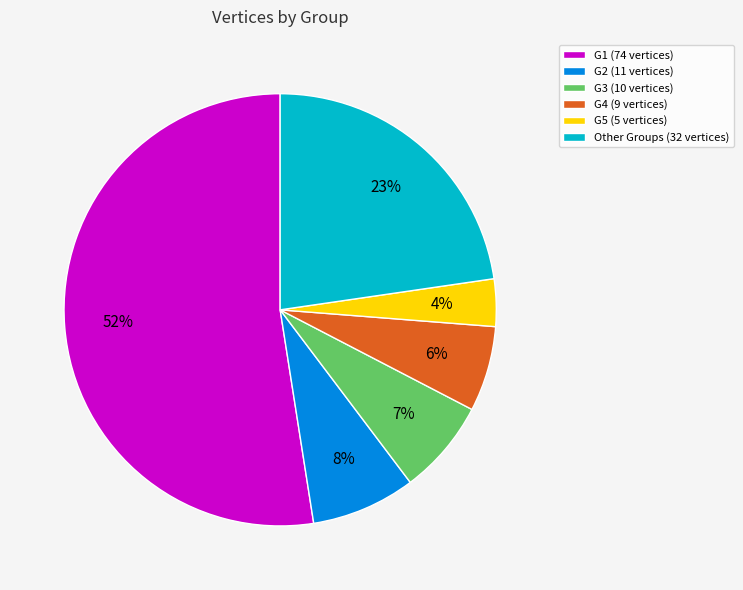

Which slice is the largest?

G1 (74 vertices)